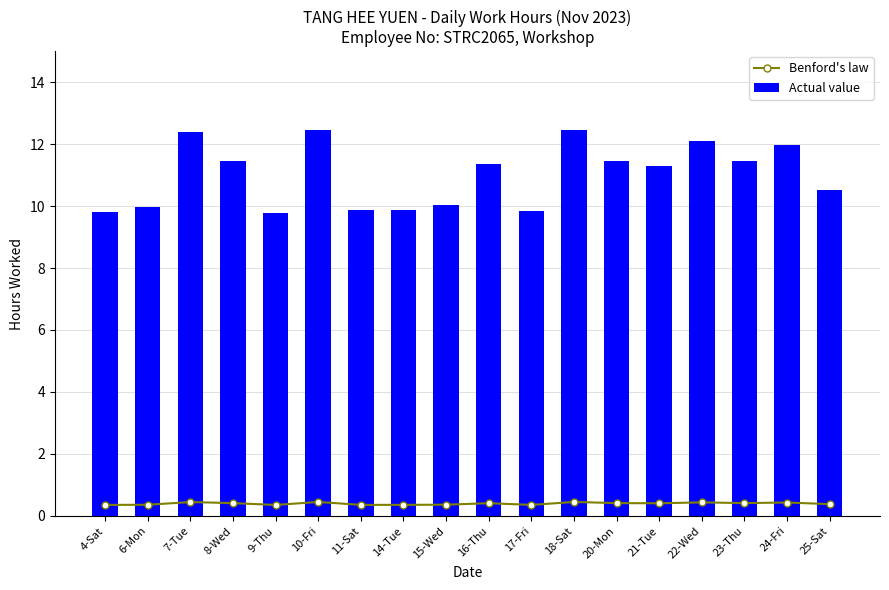

Which category has the lowest value in the Benford's law series?

9-Thu